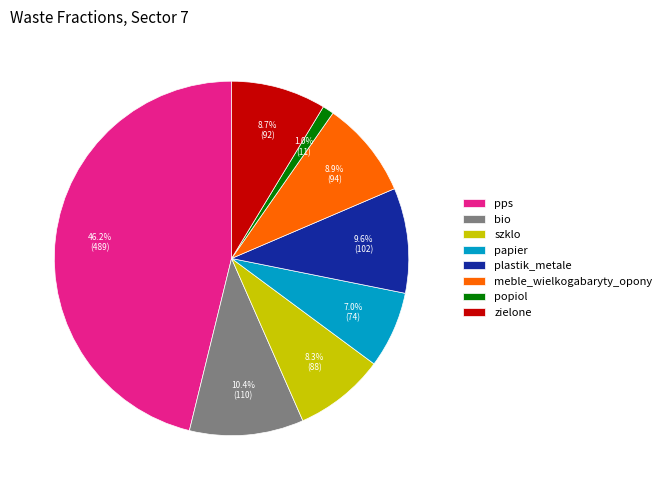

Which slice is the largest?

pps